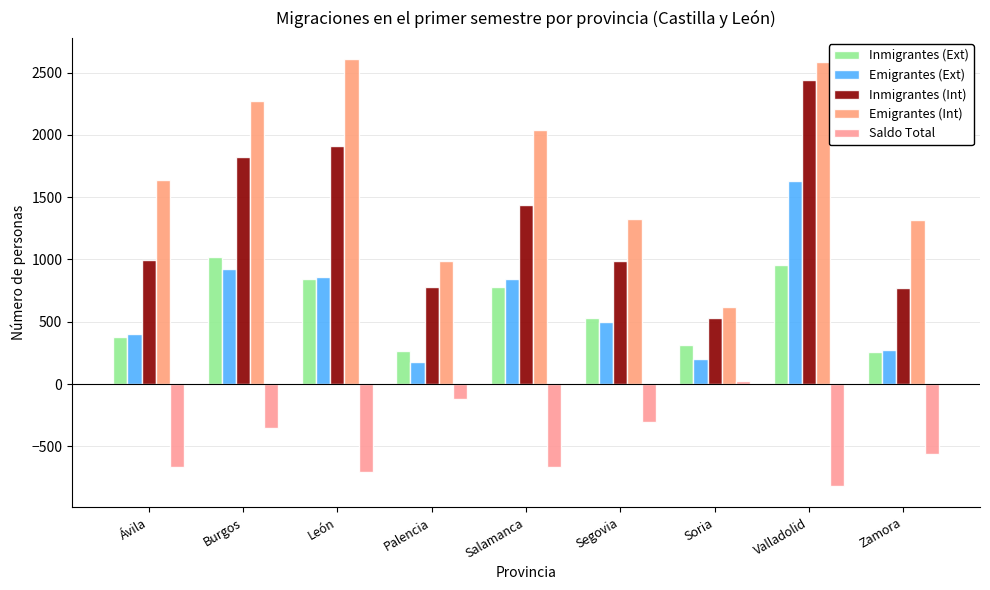

What position from the left is Segovia?

6